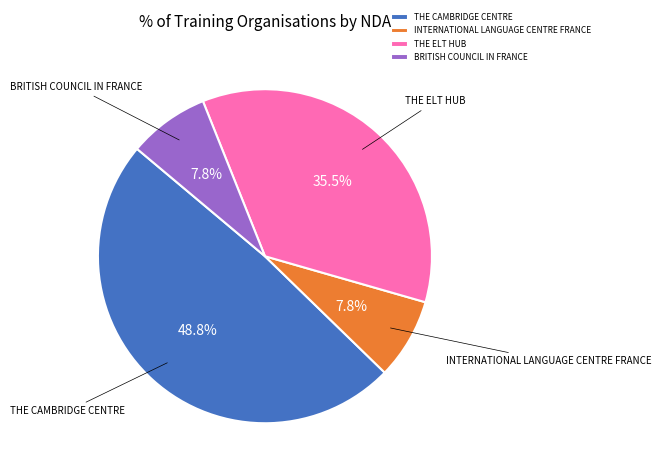

Between THE CAMBRIDGE CENTRE and THE ELT HUB, which is larger?

THE CAMBRIDGE CENTRE